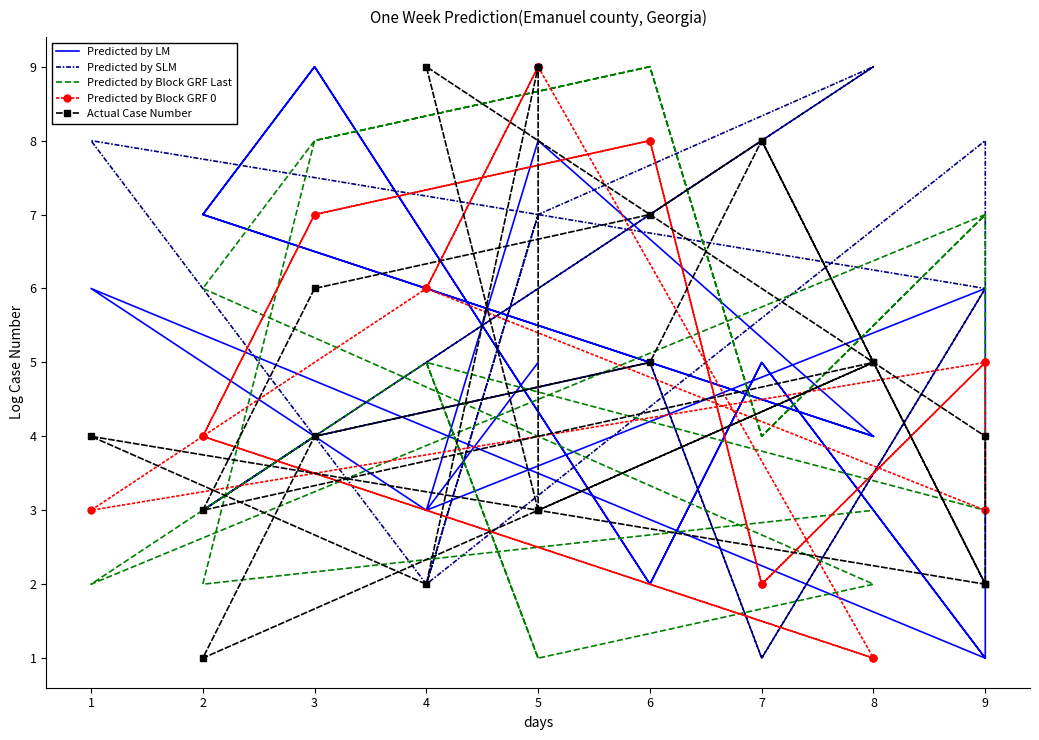

True or false: Predicted by SLM and Predicted by Block GRF 0 cross at least once.

True